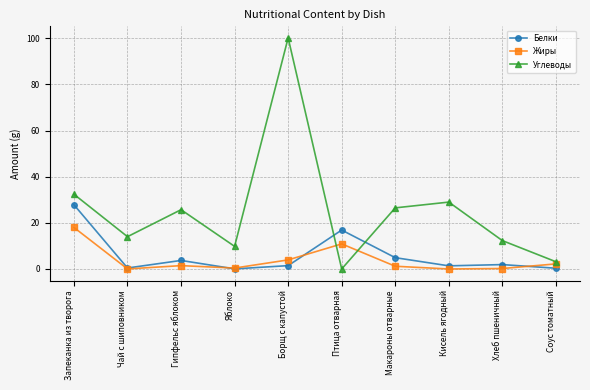

Which series has the largest range (max minus min)?

Углеводы